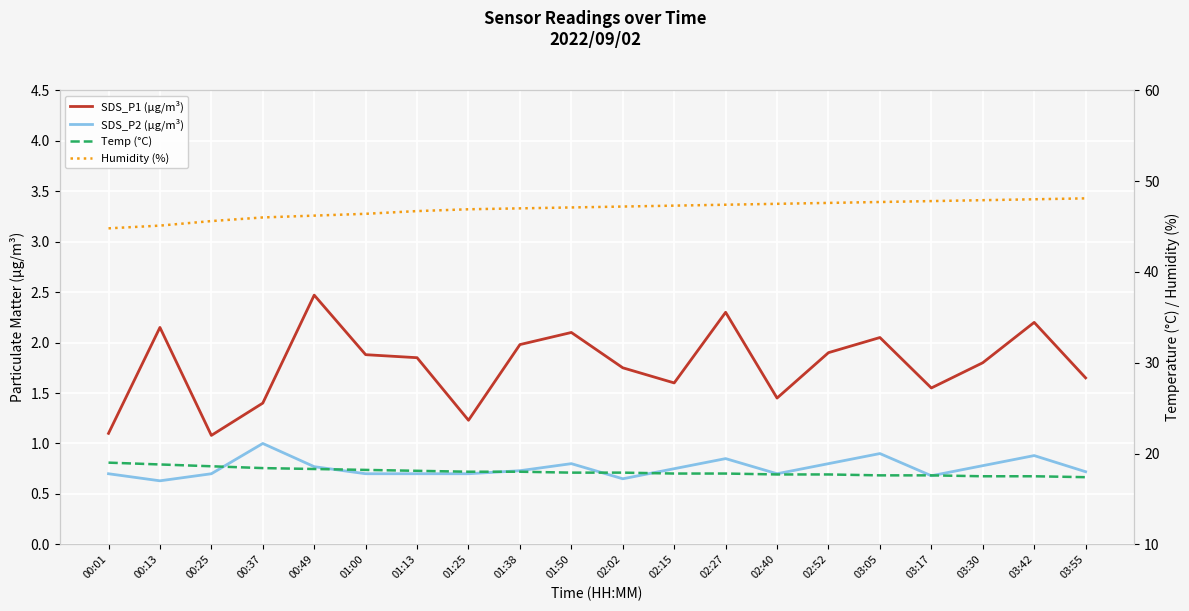

What is the greatest value displayed?

48.1